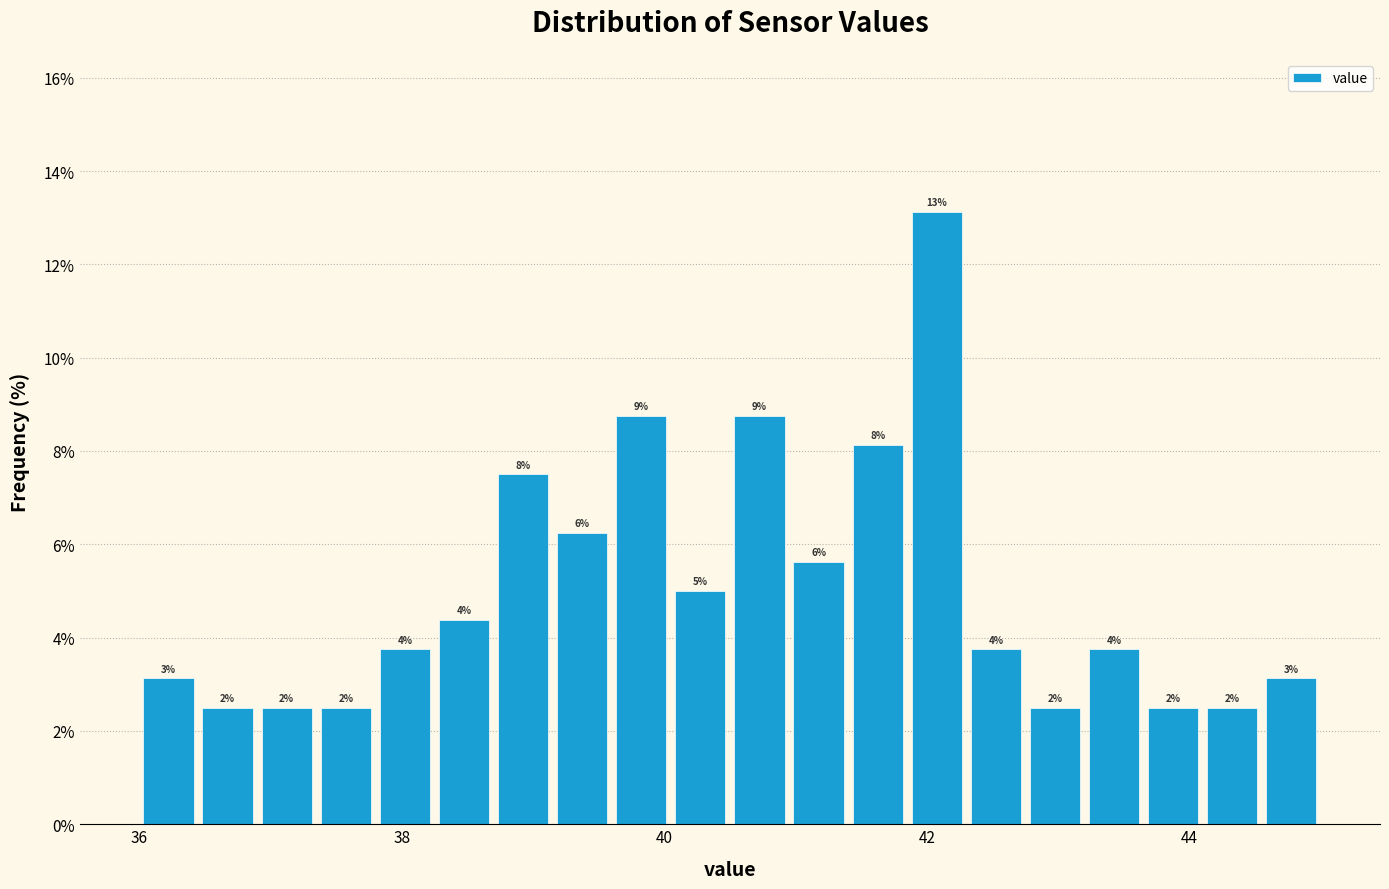

Read against the x-axis, roughly where is the centre of the tallest bar?

42.0